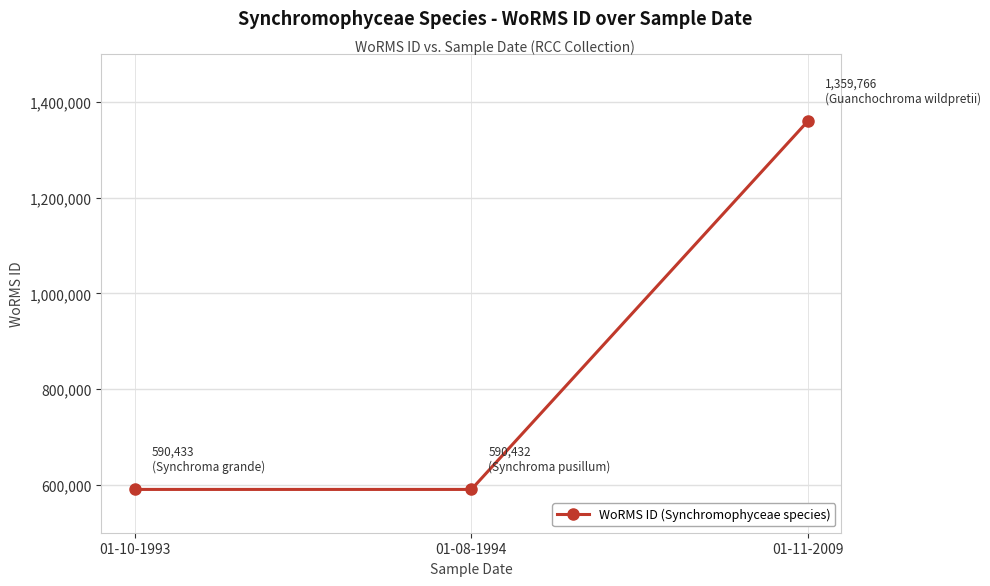

What is the label of the 1st point from the right?

01-11-2009